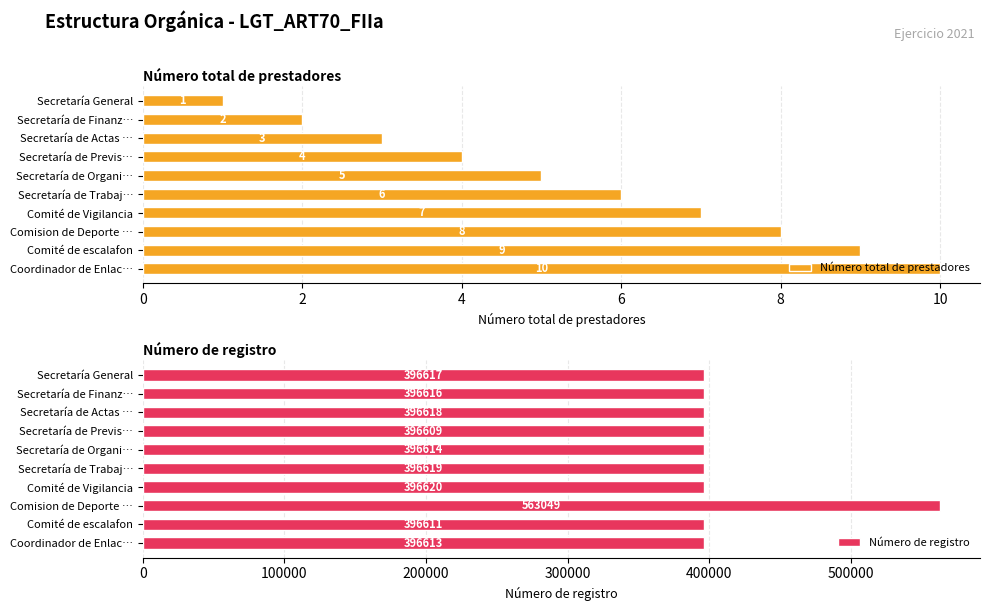

What is the minimum value shown in the chart?

1